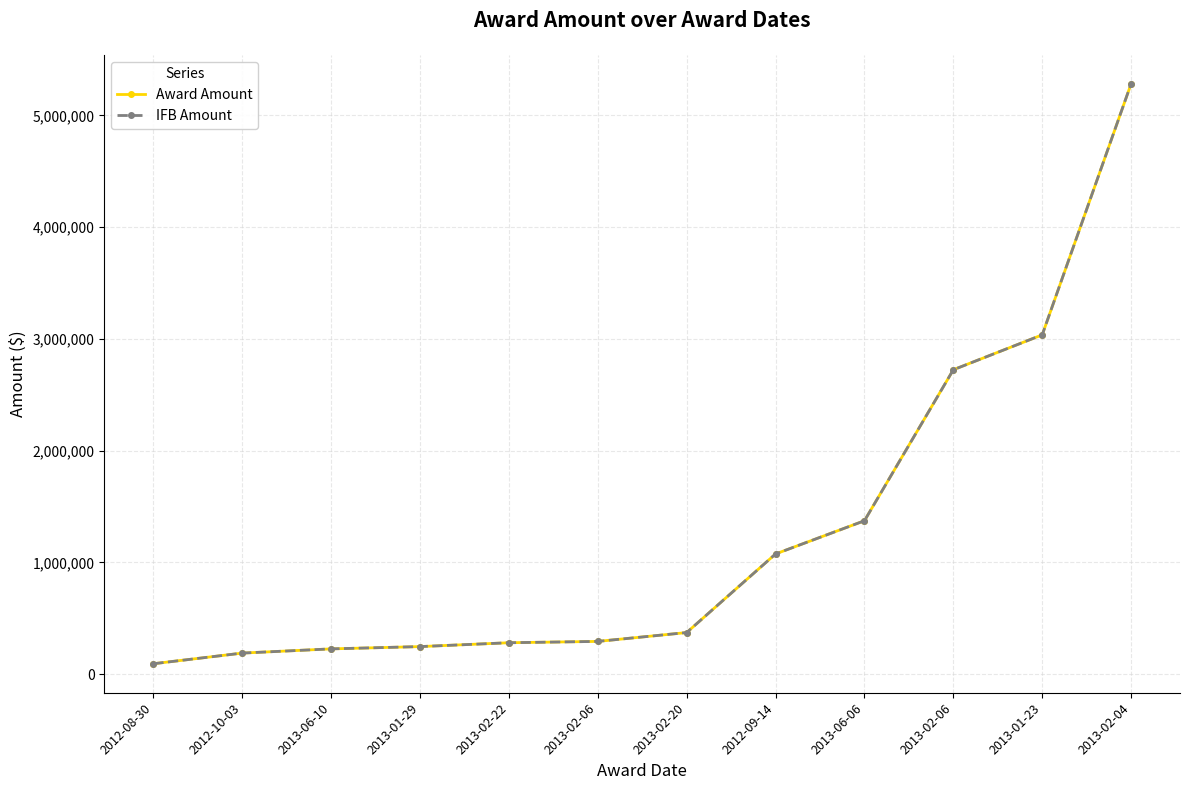

What is the sum of all IFB Amount values?

15195561.0